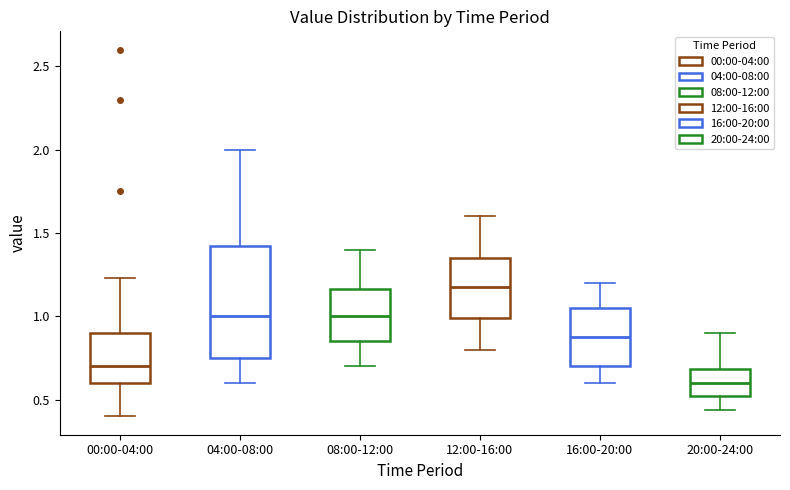

Where does the lower whisker of the box for 08:00-12:00 end on the y-axis? The values are not printed on the chart, so give them approximately, as read against the axis.

0.70